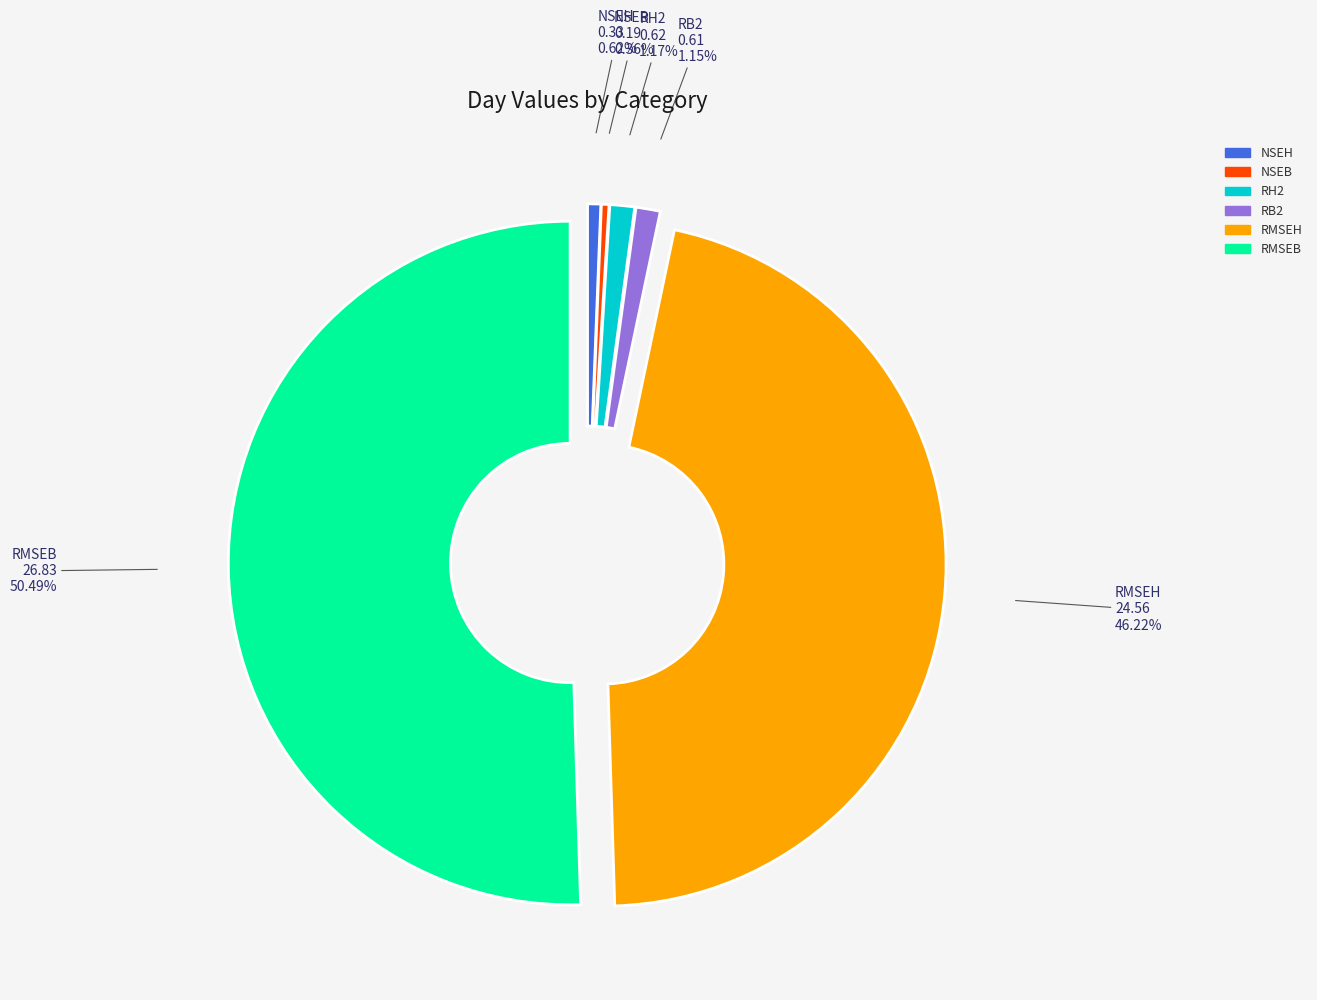

Between NSEH and RH2, which is larger?

RH2